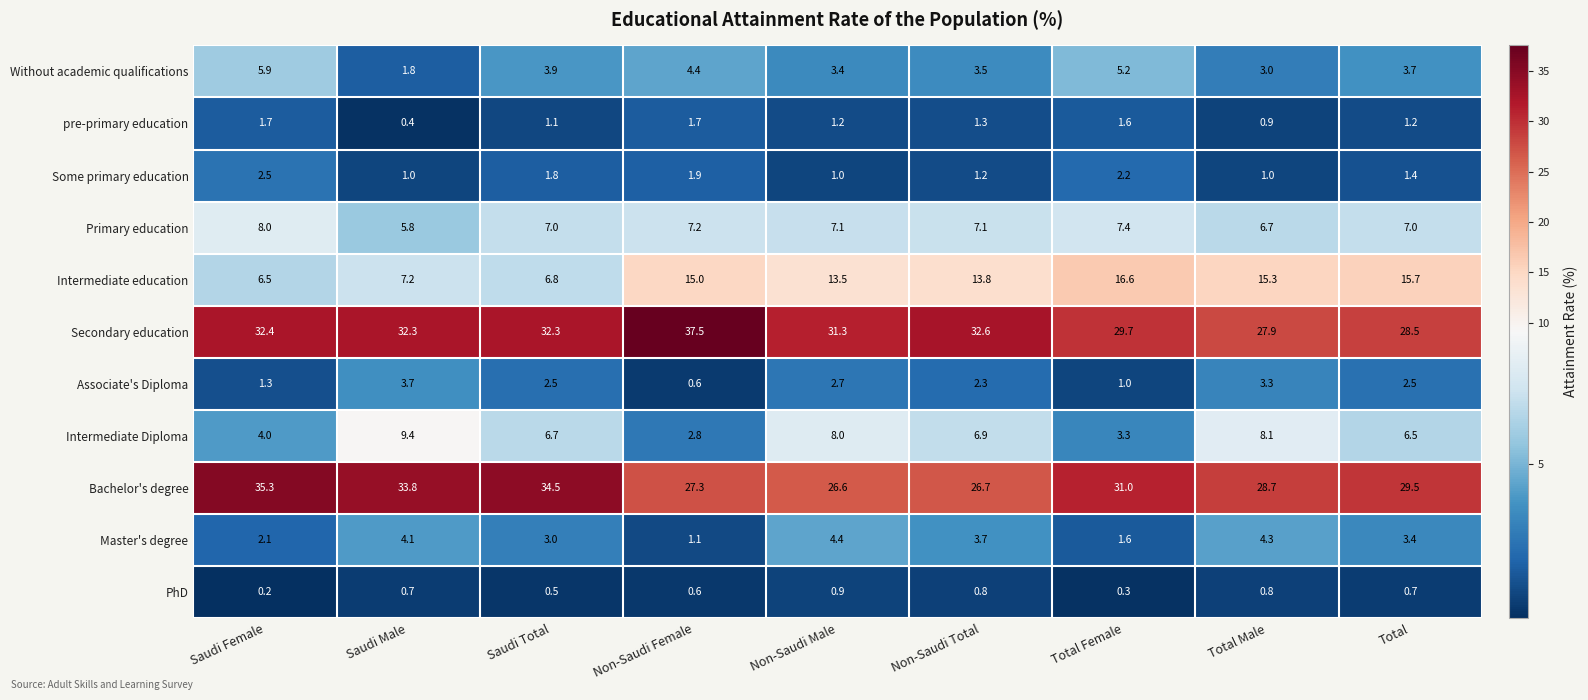

Is it true that Primary education equals 7.1 at Non-Saudi Total?

True